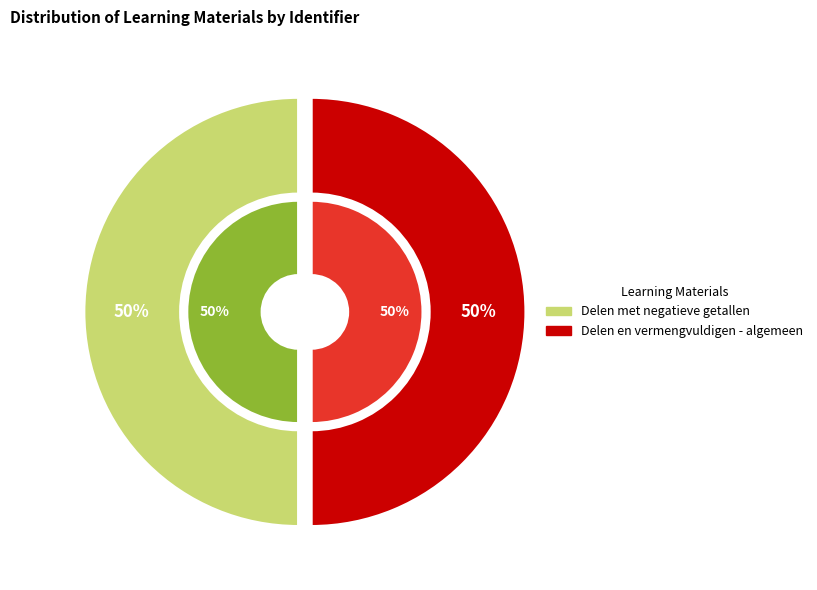

What is the largest slice in the pie chart?

Delen en vermengvuldigen - algemeen